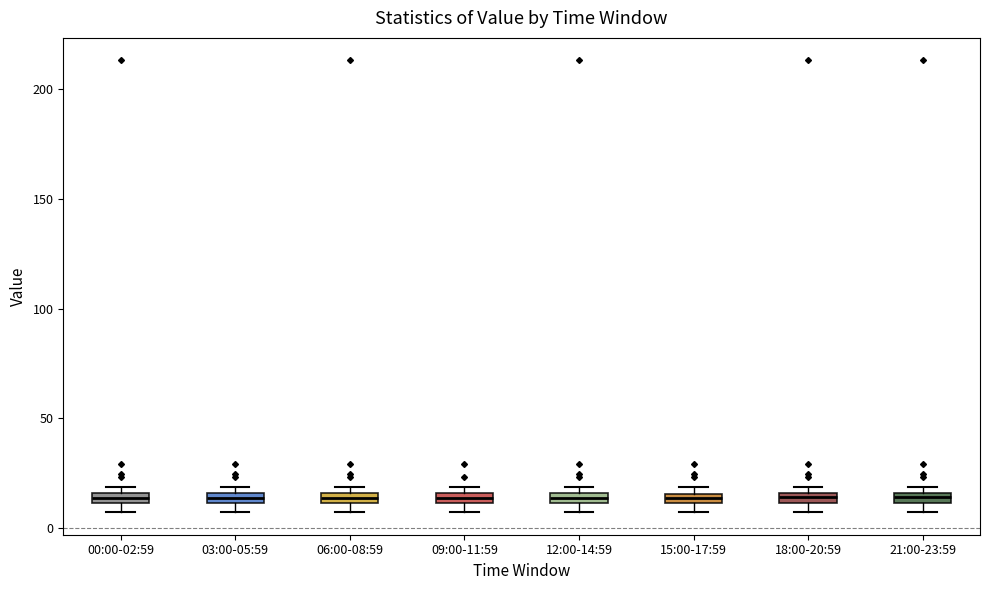

Where is the upper edge of the box for 21:00-23:59 on the y-axis? The values are not printed on the chart, so give them approximately, as read against the axis.

15